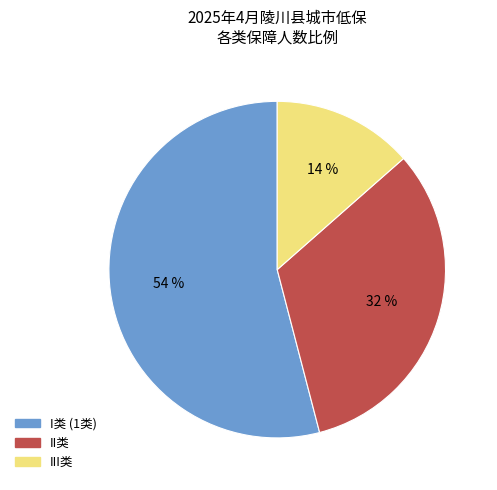

Is there a majority slice in this chart?

Yes